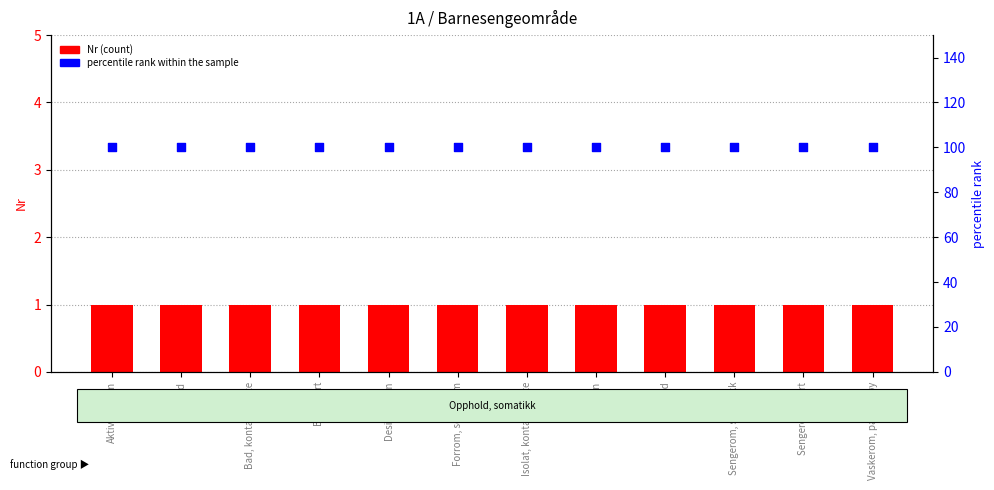

What is the total value across all series at Desinfeksjon?

101